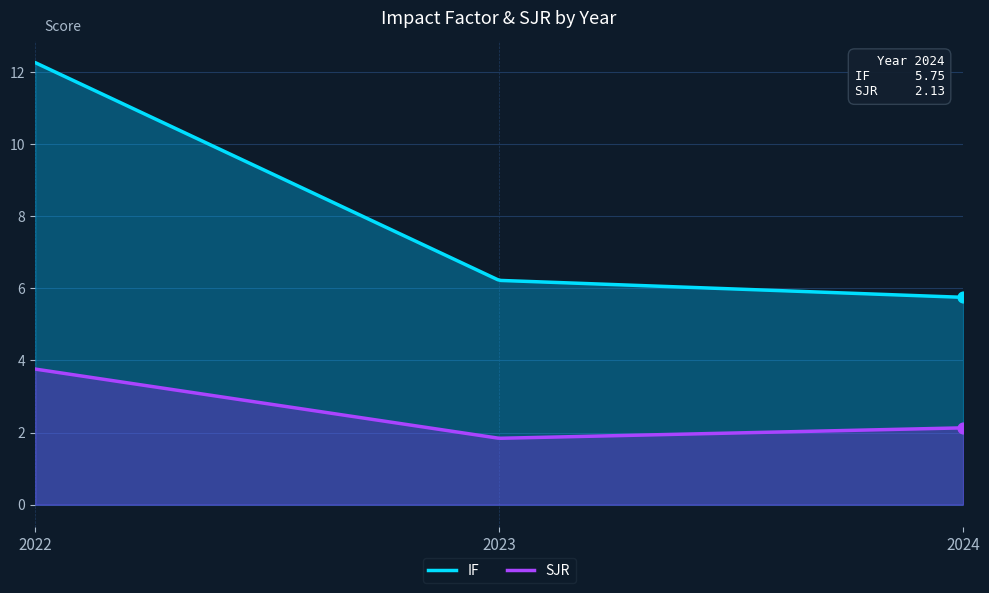

At which category is the sum across all series the highest?

2022